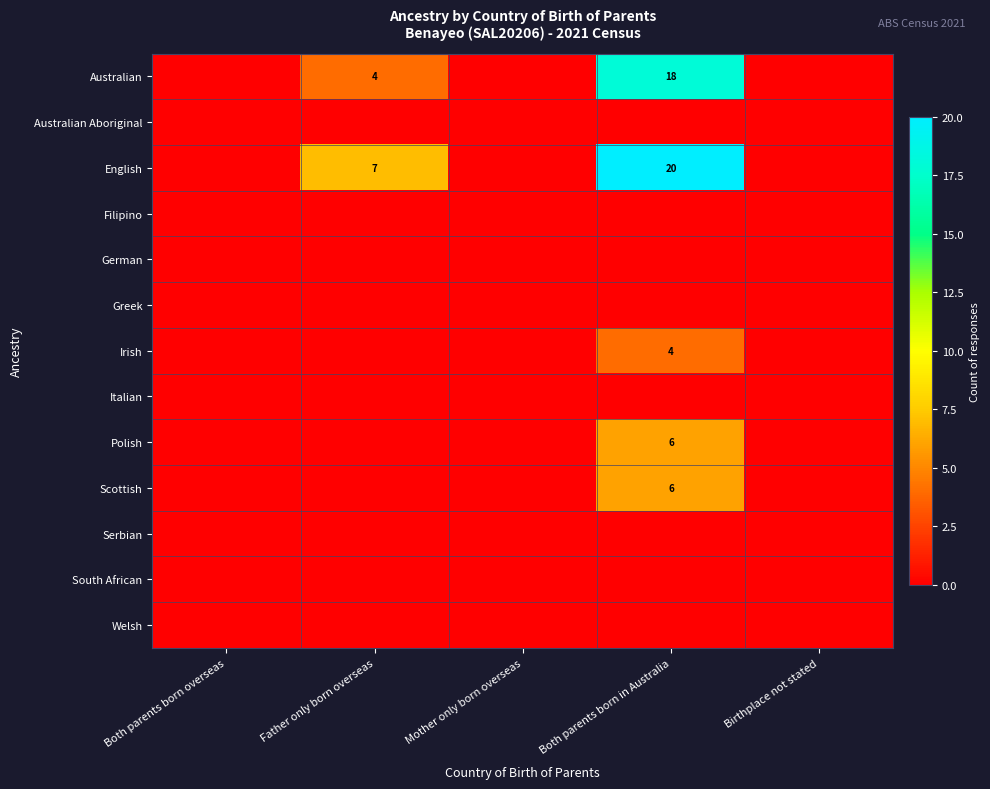

Rank the series at Mother only born overseas from highest to lowest value.

Australian, Australian Aboriginal, English, Filipino, German, Greek, Irish, Italian, Polish, Scottish, Serbian, South African, Welsh